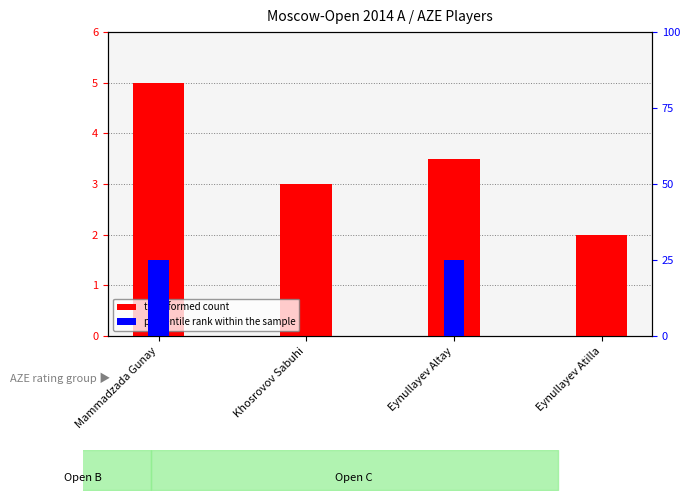

What is the total value across all series at Eynullayev Atilla?

2.0